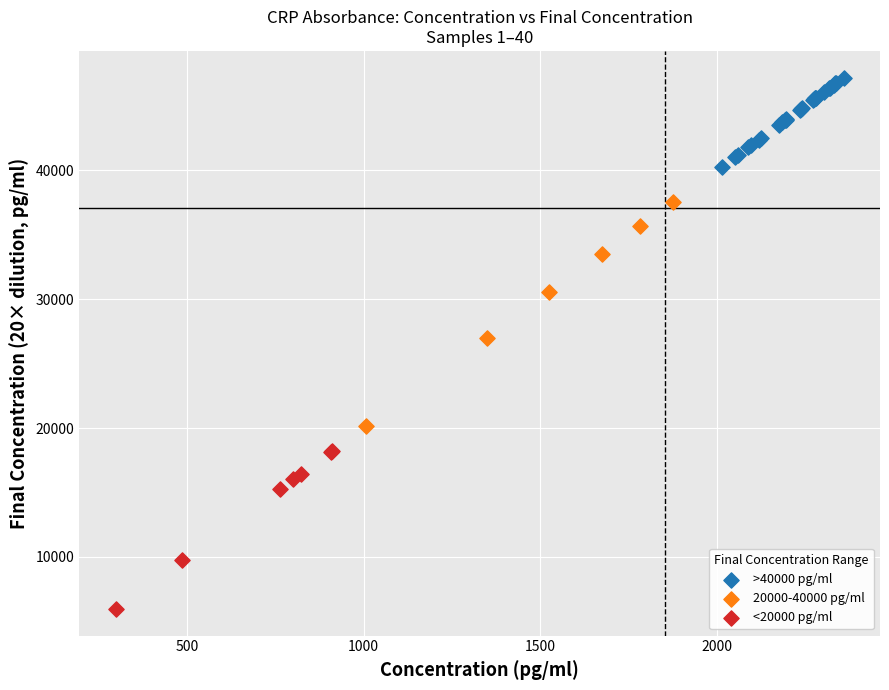

Which series reaches the maximum Y coordinate?

>40000 pg/ml